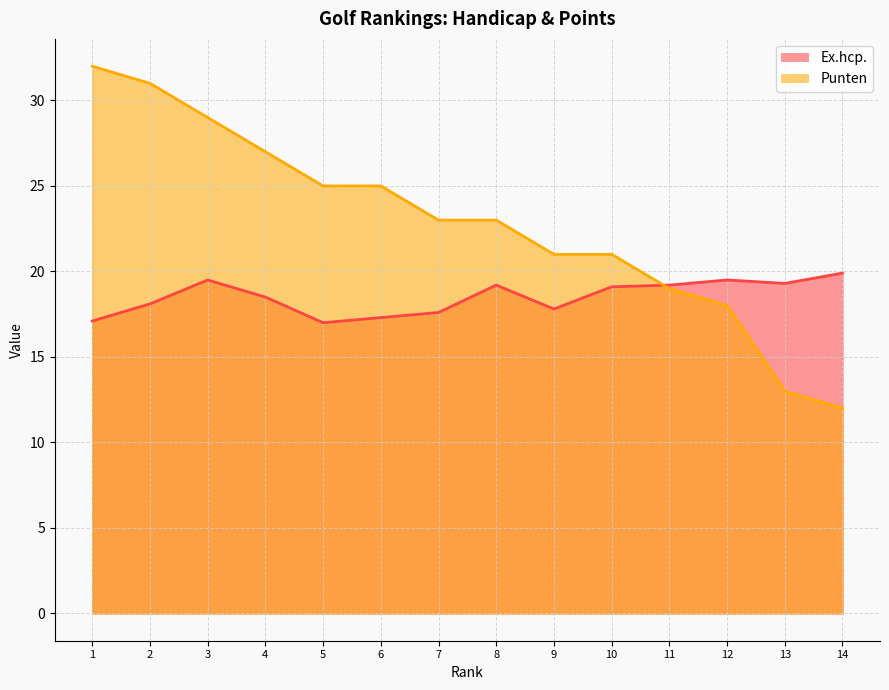

Where do Punten and Ex.hcp. first cross each other?

10 and 11